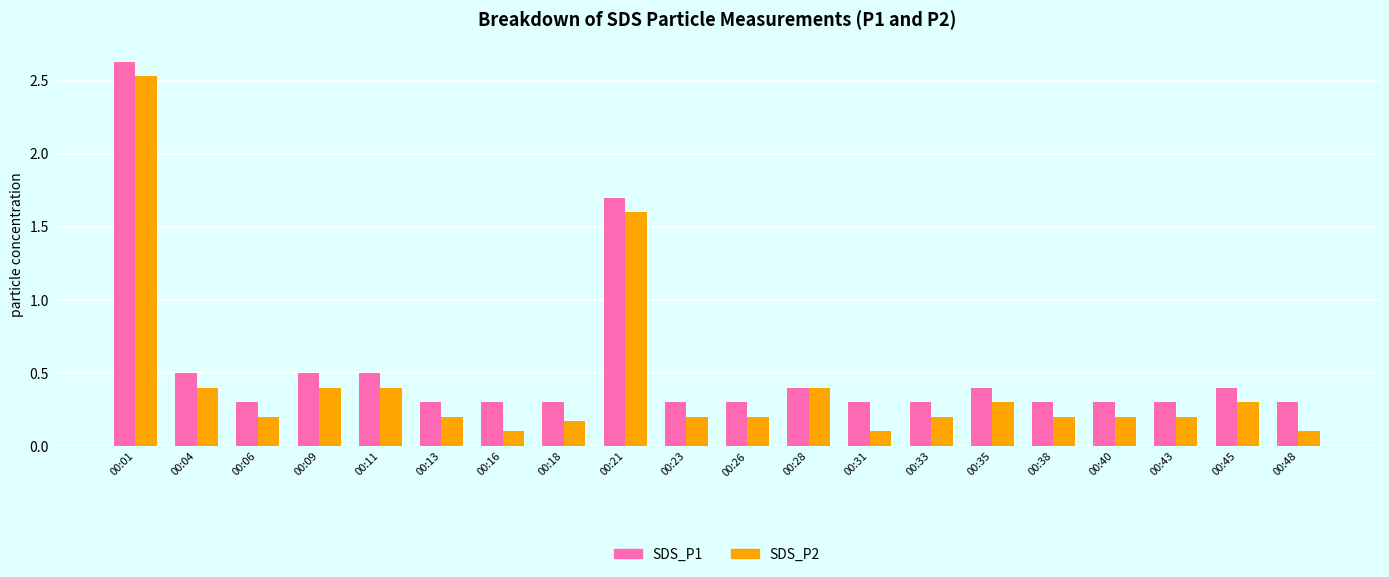

True or false: SDS_P2 has a value of 0.3 at 00:45.

True